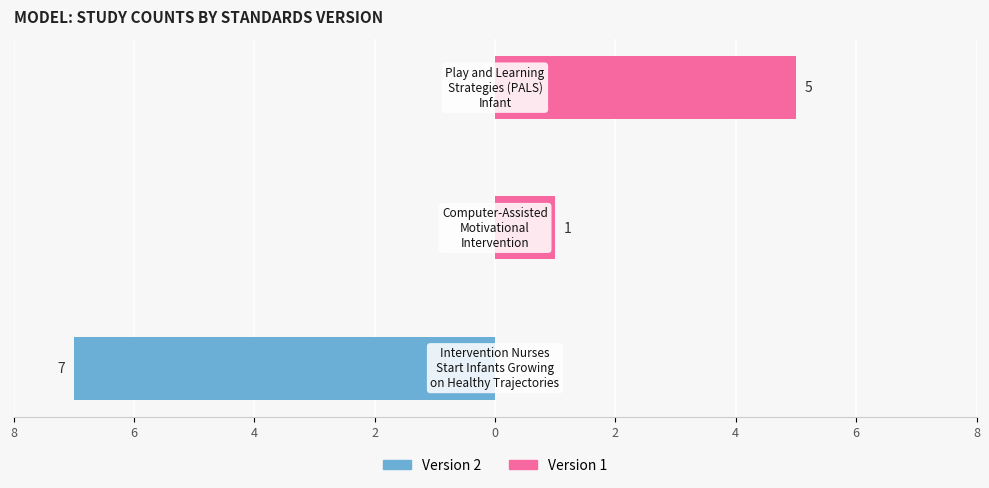

Reading right to left, extract all data points from this chart.

Version 2: 0	0	-7
Version 1: 5	1	0